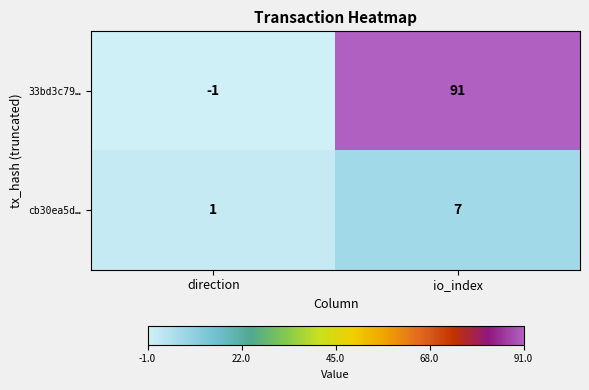

Reading left to right, extract all data points from this chart.

33bd3c79…: -1	91
cb30ea5d…: 1	7